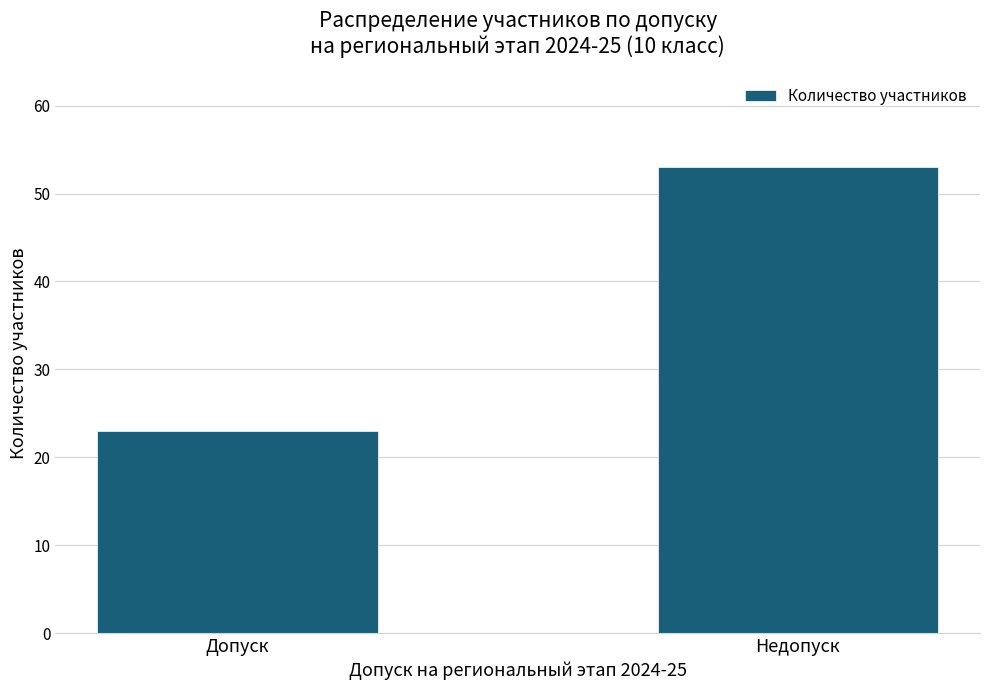

What is the difference between the maximum and minimum values?

30